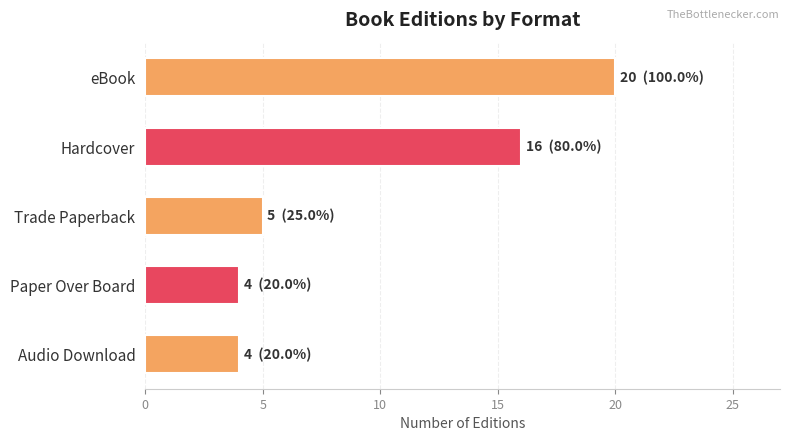

What is the greatest value displayed?

20